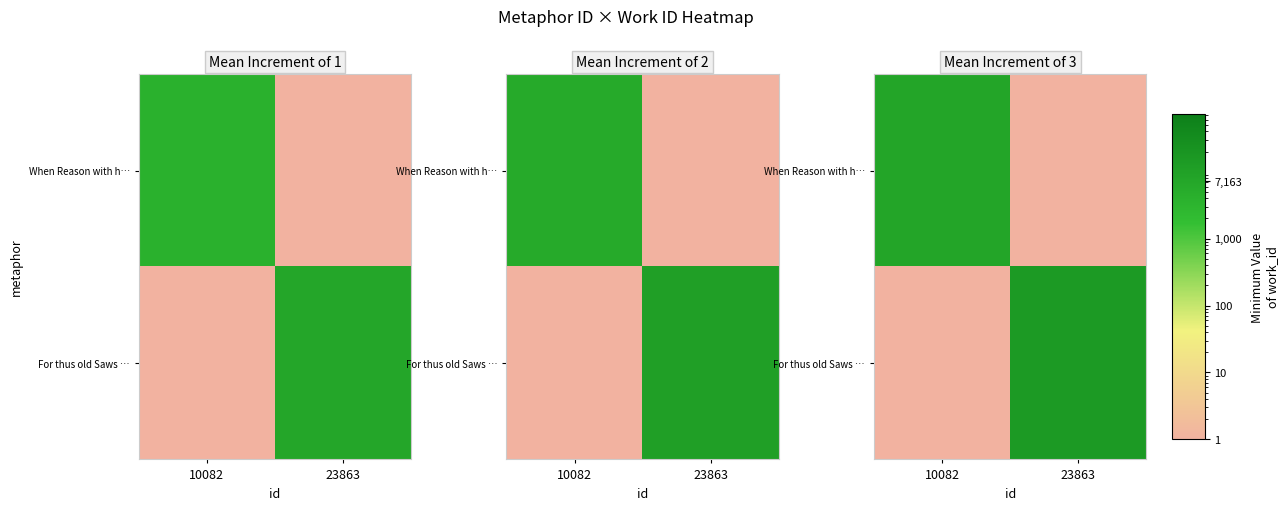

Which series has the largest total across all categories?

For thus old Saws …